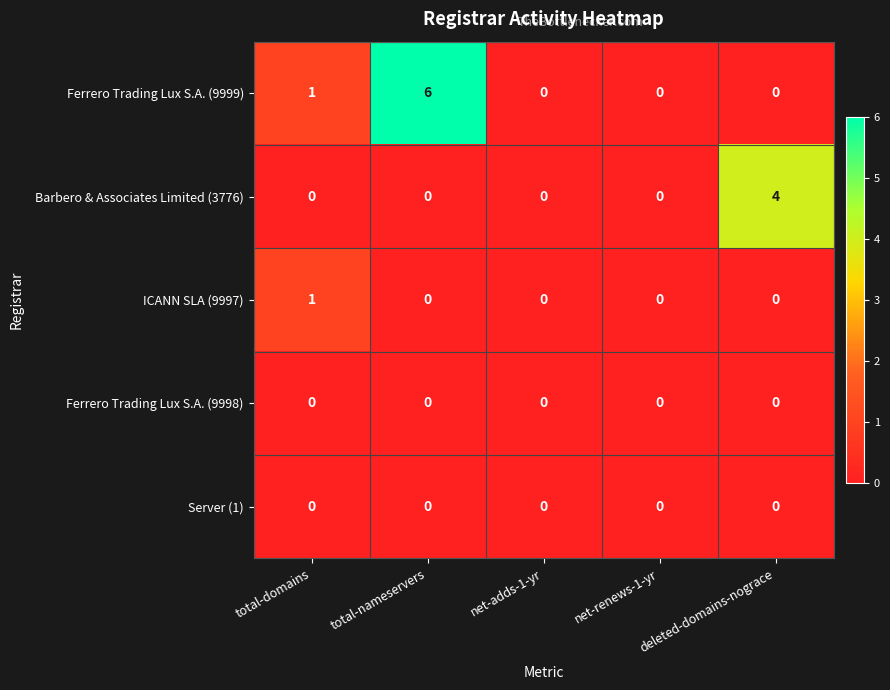

What is the greatest value displayed?

6